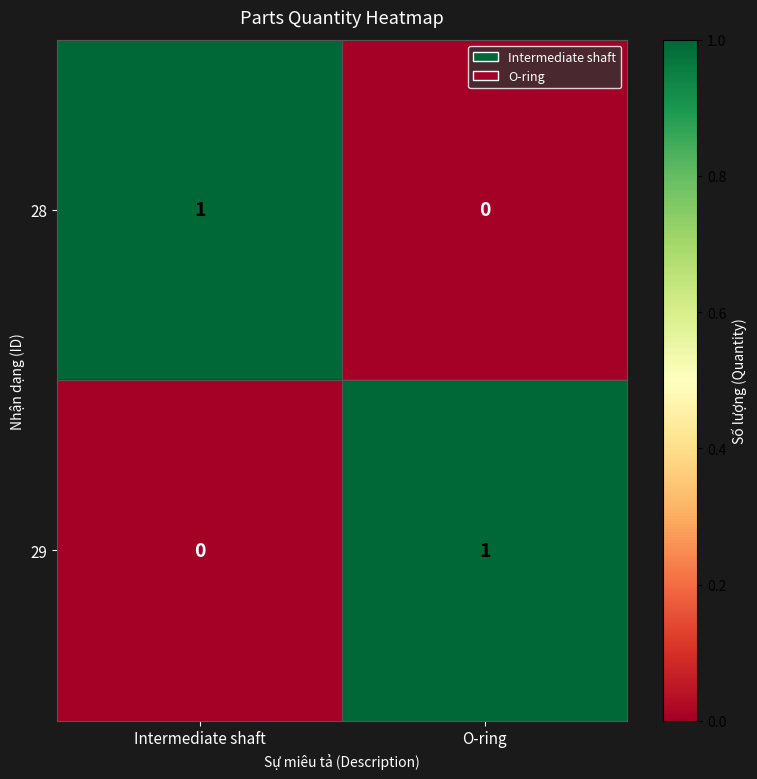

Which category has the highest value in the 29 series?

O-ring